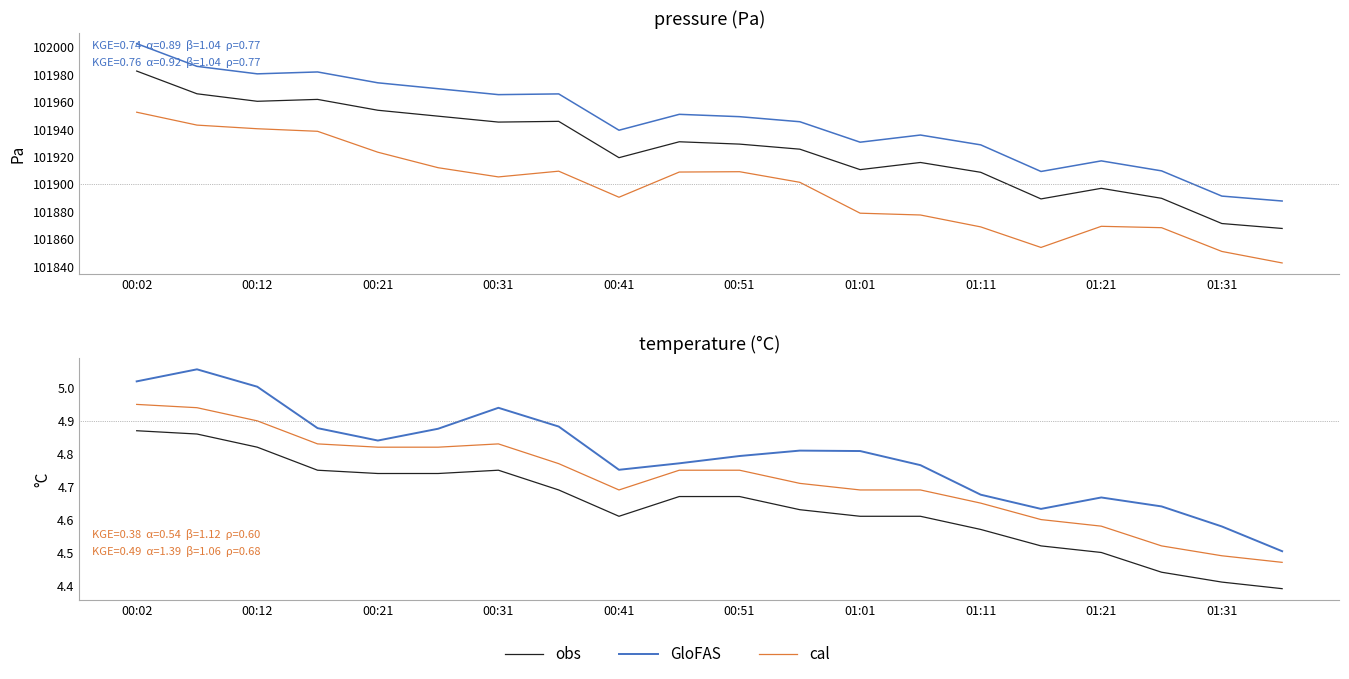

Between 00:02 and 01:01, which series saw the biggest shift?

obs